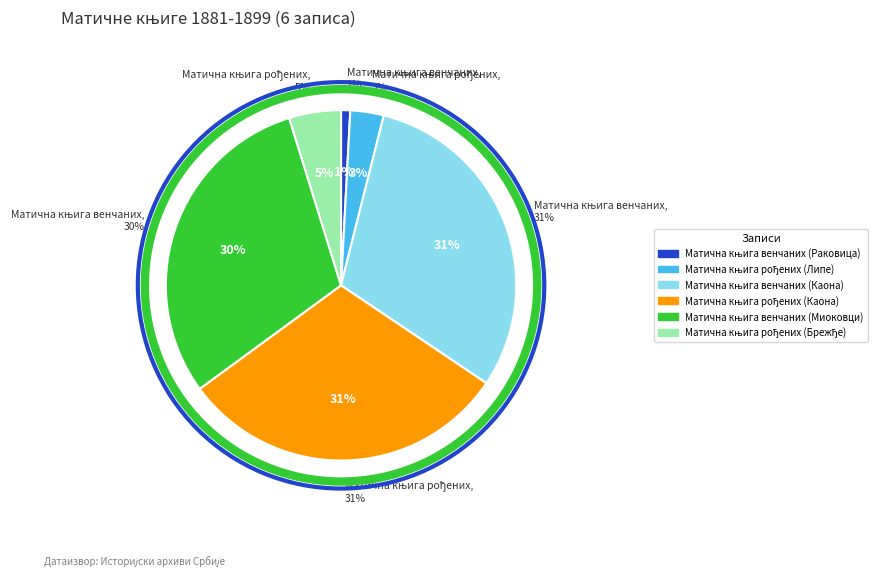

Which has a higher value, Матична књига рођених (Брежђе) or Матична књига венчаних (Миоковци)?

Матична књига венчаних (Миоковци)